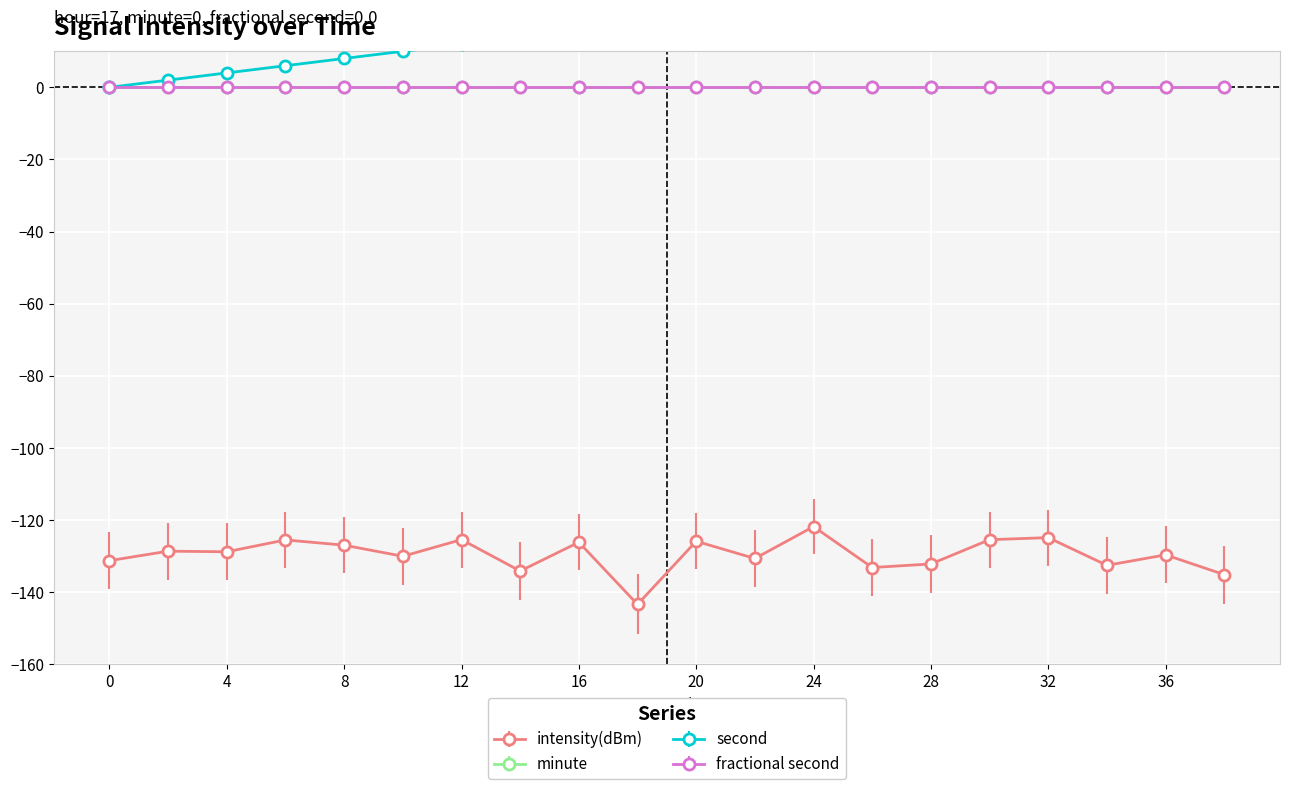

Rank the categories by intensity(dBm) value from lowest to highest.

18, 38, 14, 26, 34, 28, 0, 22, 10, 36, 4, 2, 8, 16, 20, 6, 30, 12, 32, 24